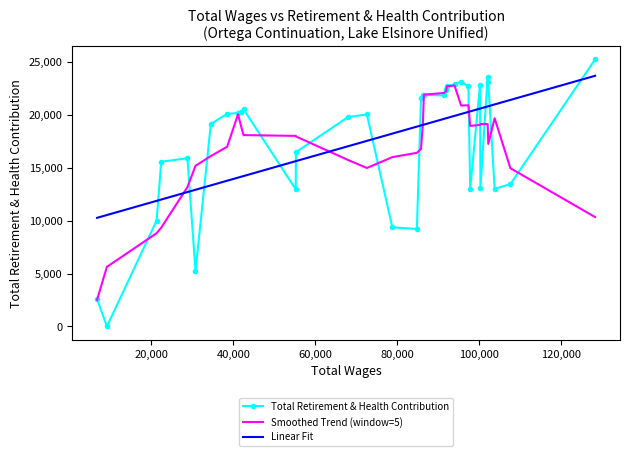

How many times do Linear Fit and Total Retirement & Health Contribution cross each other?

13